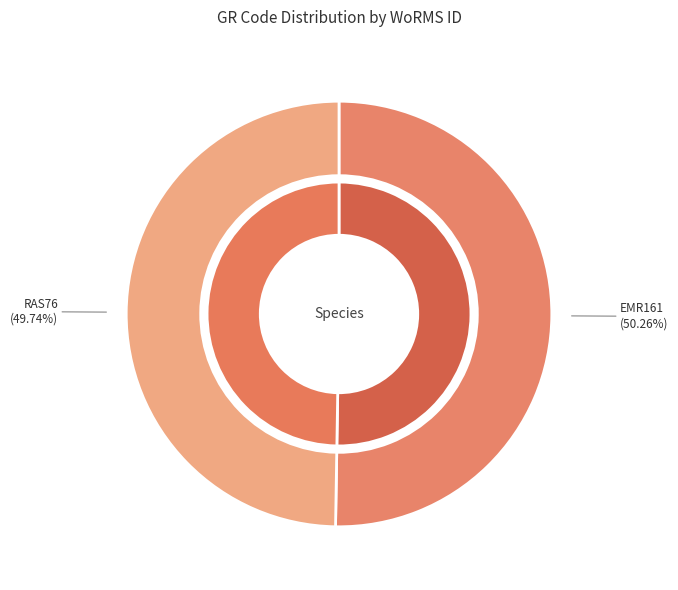

How much of the chart is everything except EMR161?

49.7%